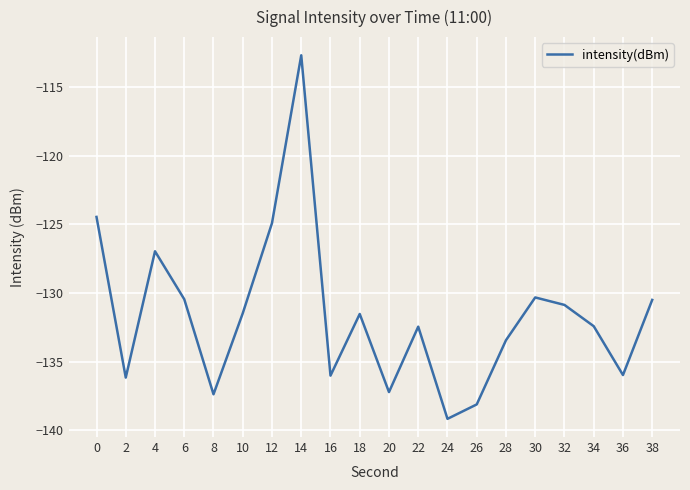

What is the approximate value at 12?

-124.9